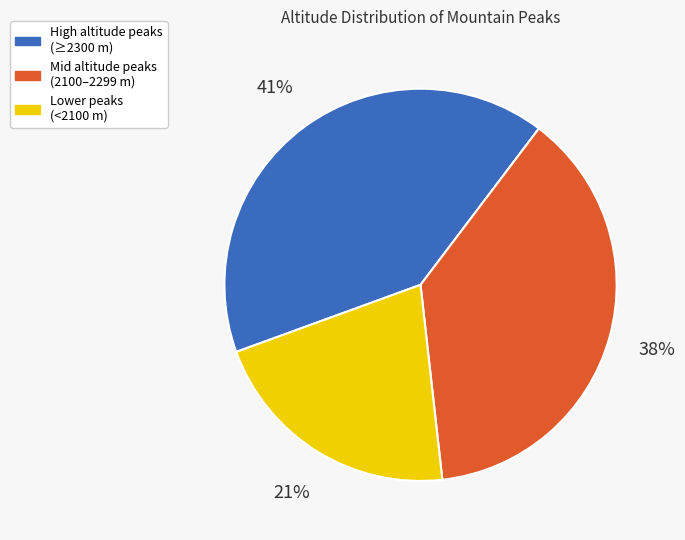

How many segments does this pie chart have?

3